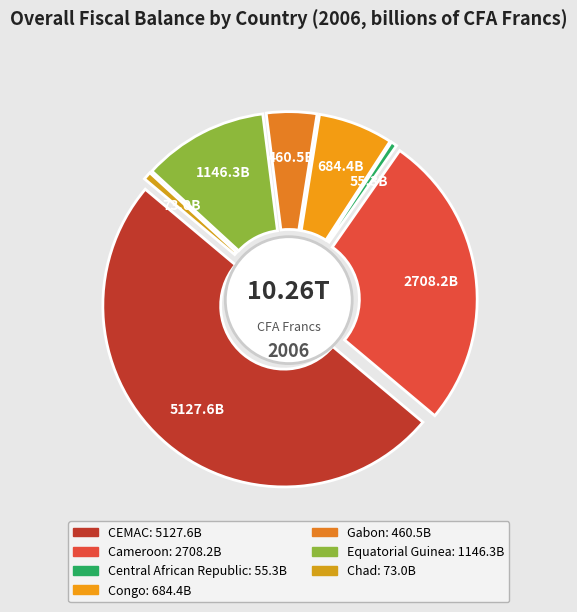

What percentage is the Cameroon slice, to the nearest percent?

26%